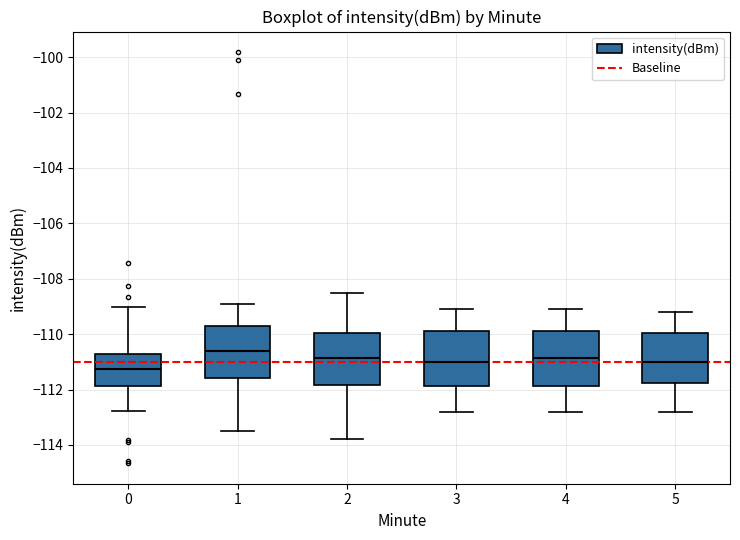

Reading left to right, transcribe this box plot: for each box, give where its median line is, the range the box spans, and where its two whiskers end, as read against the y-axis. The values are not printed on the chart, so give them approximately, as read against the axis.

0: median -111.2, box -111.8 to -110.8, whiskers -112.8 to -109.0
1: median -110.6, box -111.6 to -109.8, whiskers -113.4 to -108.8
2: median -110.8, box -111.8 to -110.0, whiskers -113.8 to -108.4
3: median -111.0, box -111.8 to -109.8, whiskers -112.8 to -109.0
4: median -110.8, box -111.8 to -109.8, whiskers -112.8 to -109.0
5: median -111.0, box -111.8 to -110.0, whiskers -112.8 to -109.2